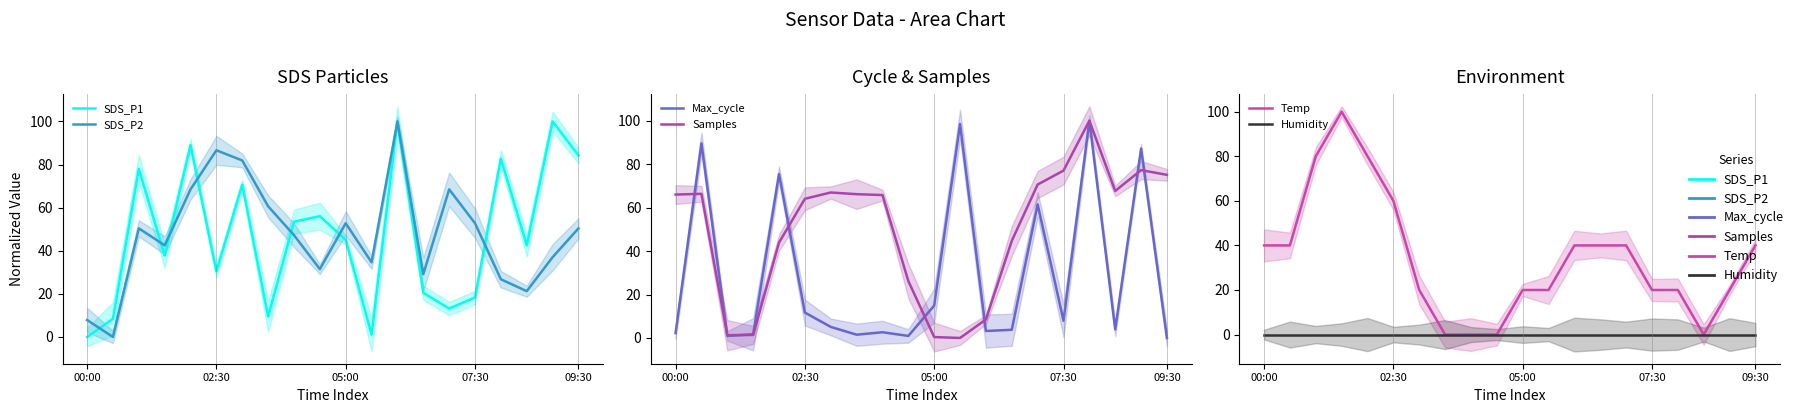

The Temp series shows 20.0 at 6. True or false?

True